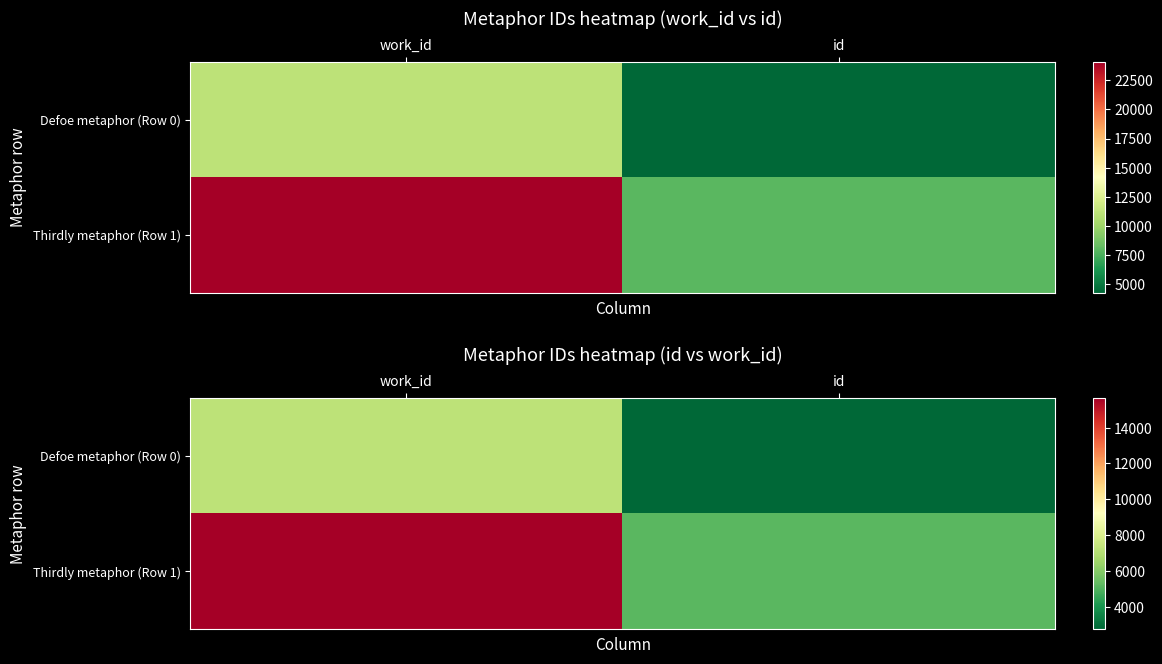

What is the lowest value of the Thirdly metaphor (Row 1) series?

5164.2